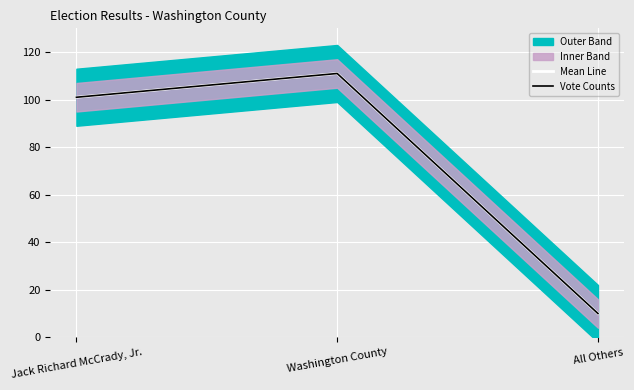

Reading left to right, list all the values displayed in this chart.

Mean Line: 101	111	10
Vote Counts: 101	111	10